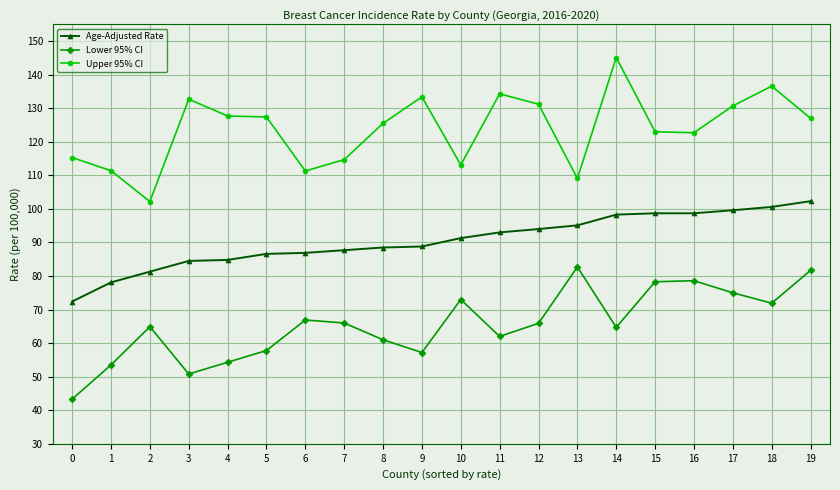

In Lower 95% CI, how many points are lower than both neighbors (excluding endpoints)?

5